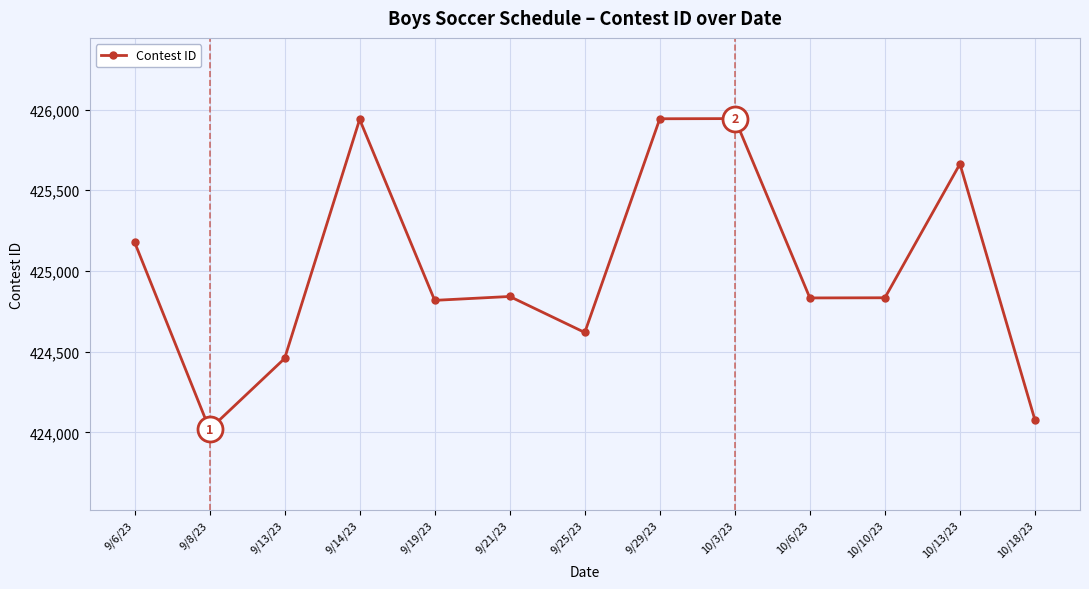

The chart shows a value of 425944 at 10/3/23. True or false?

True